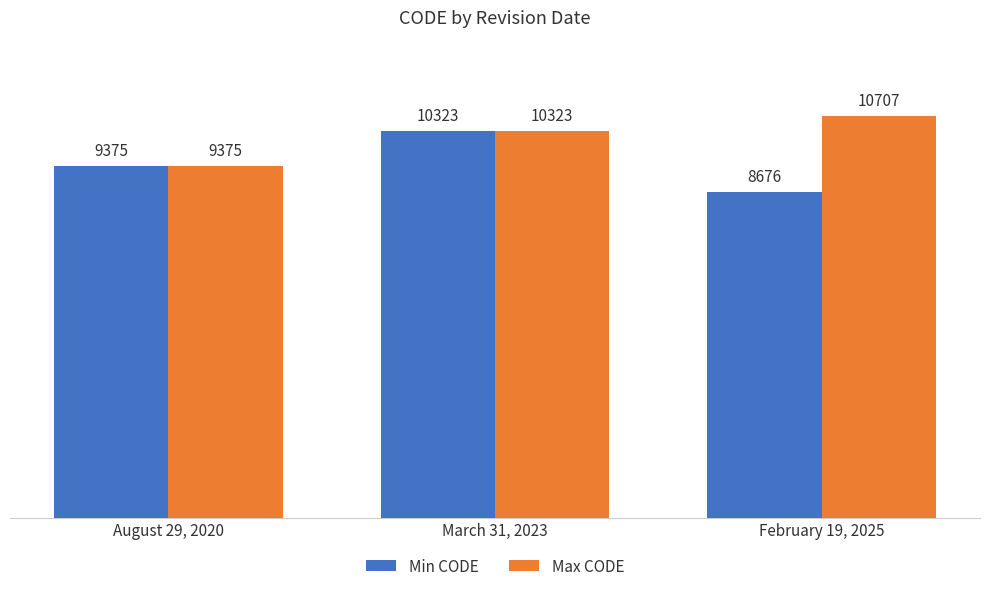

Where is Min CODE nearest to the value 9499?

August 29, 2020